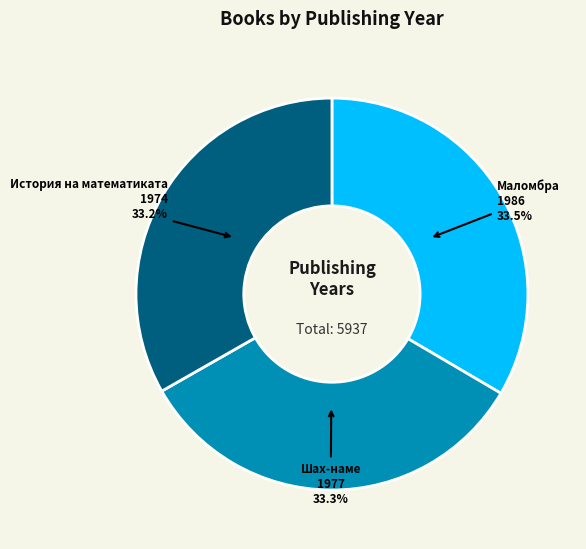

What is the total percentage of История на математиката 1974 and Маломбра 1986?

66.7%